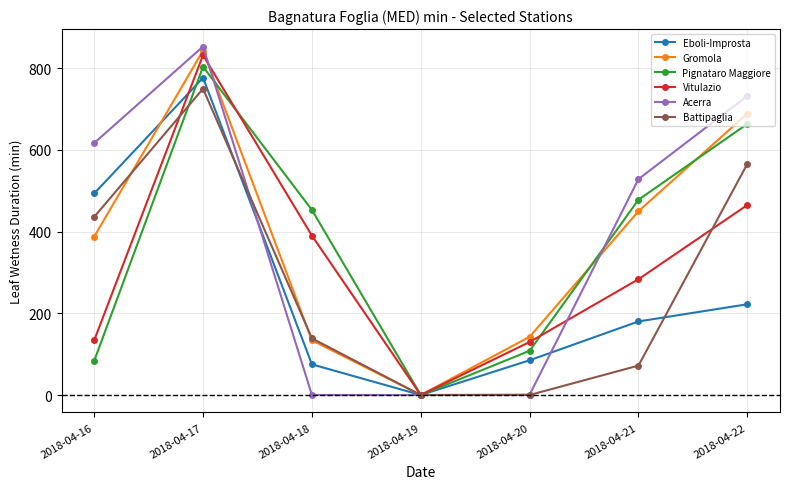

True or false: Vitulazio has more than 1 interior local peaks.

False